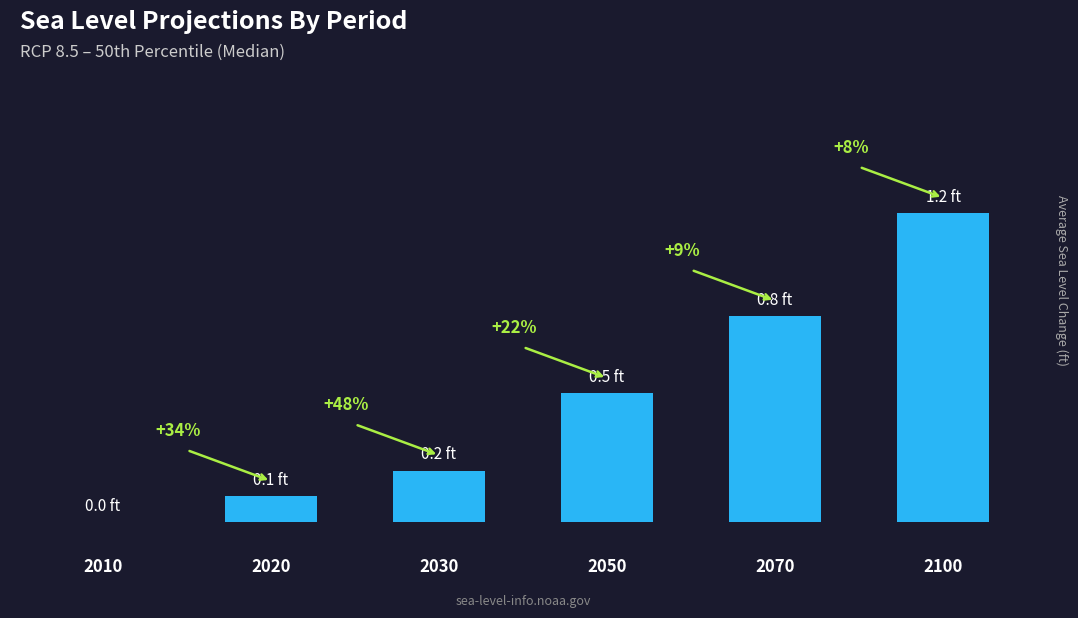

Are the bars horizontal?

No